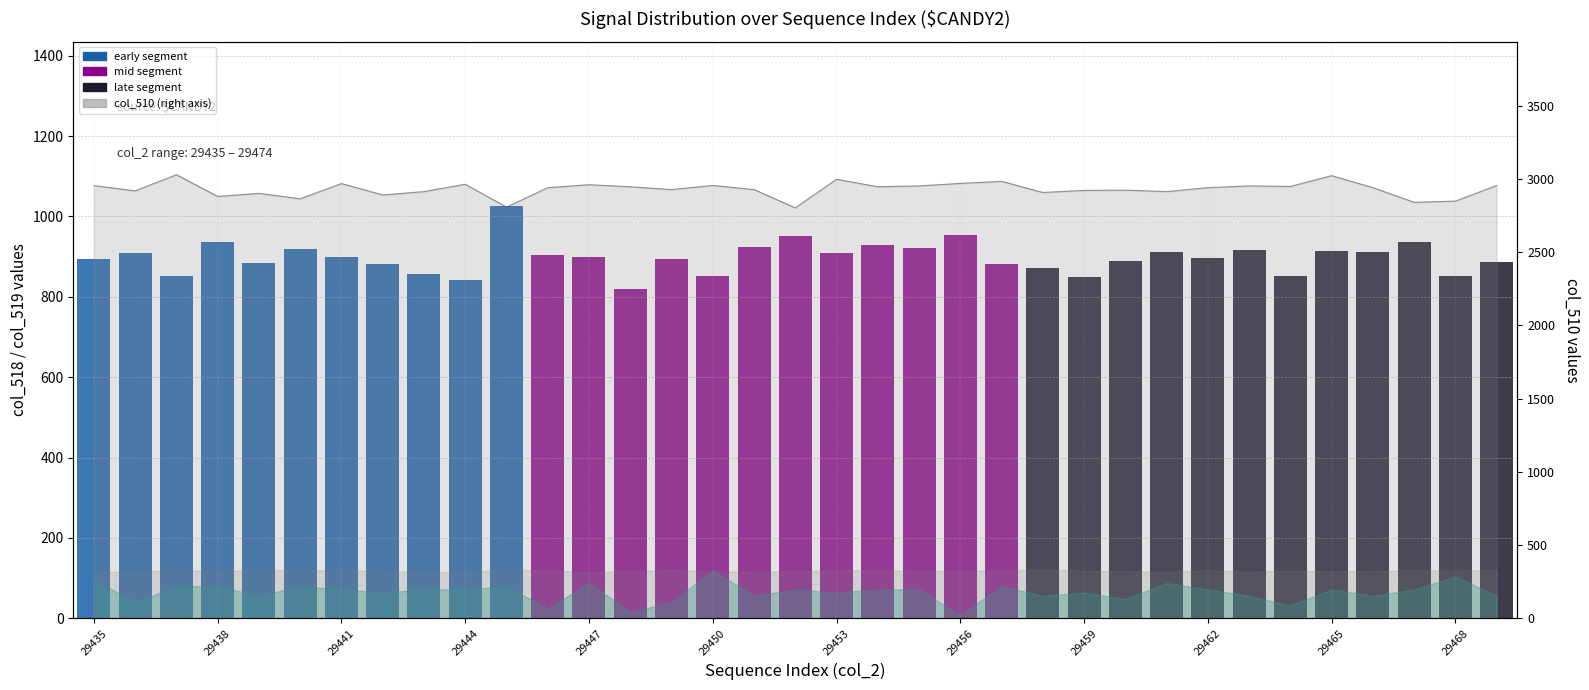

What is the difference between the highest and lowest values at 17?

1851